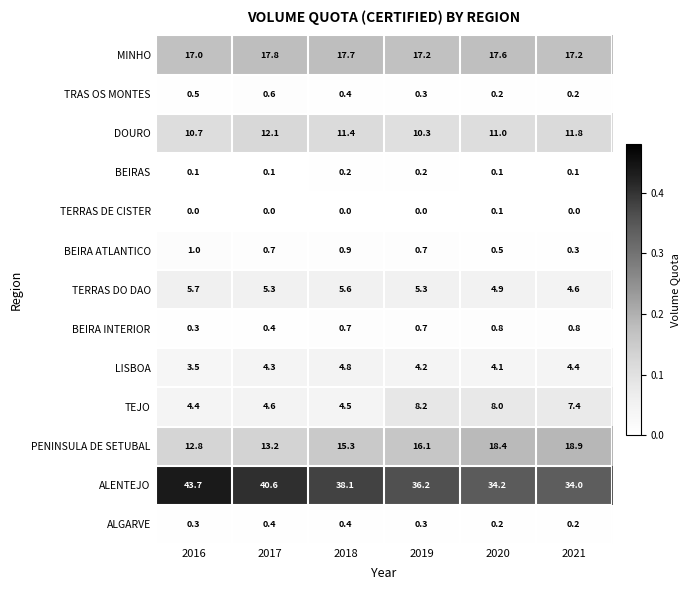

What is the spread (max minus min) of values at 2016?

43.7